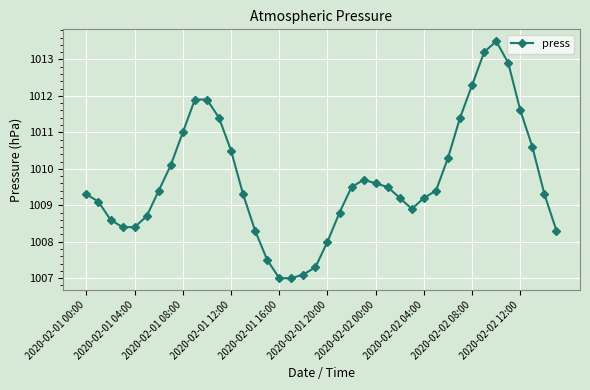

What is the maximum value shown in the chart?

1013.5